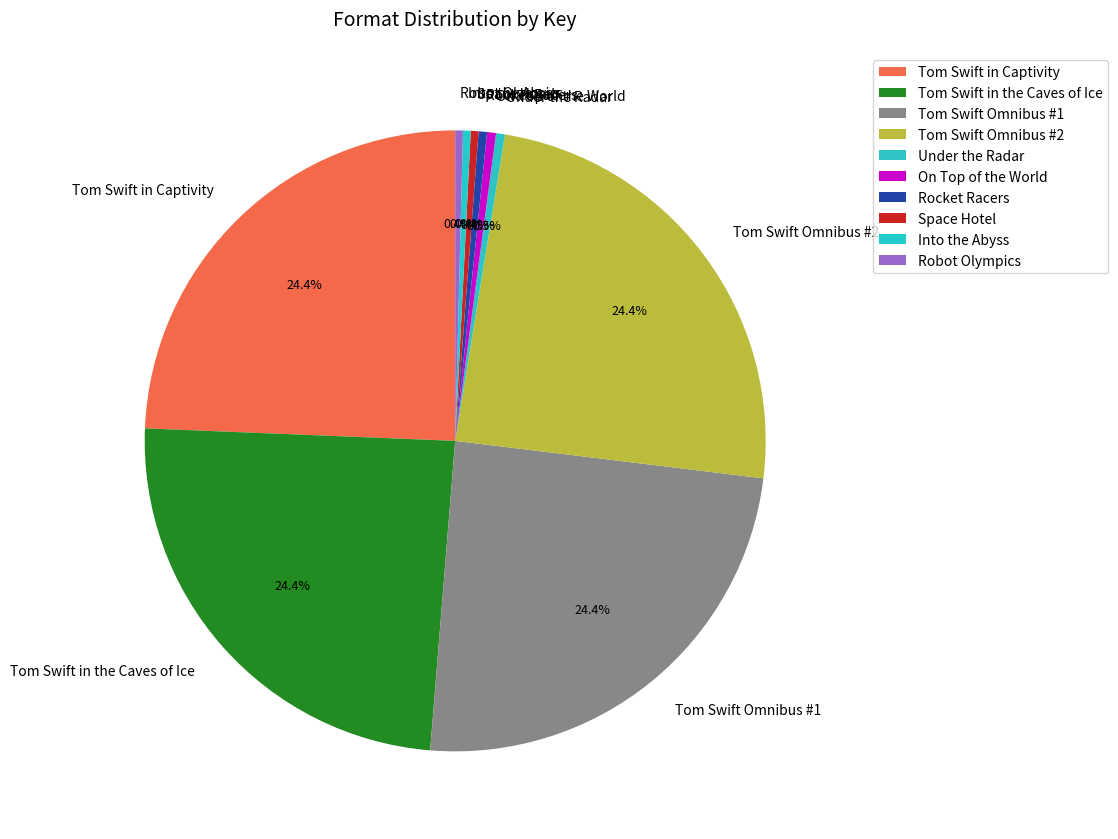

How many slices are in this pie chart?

10